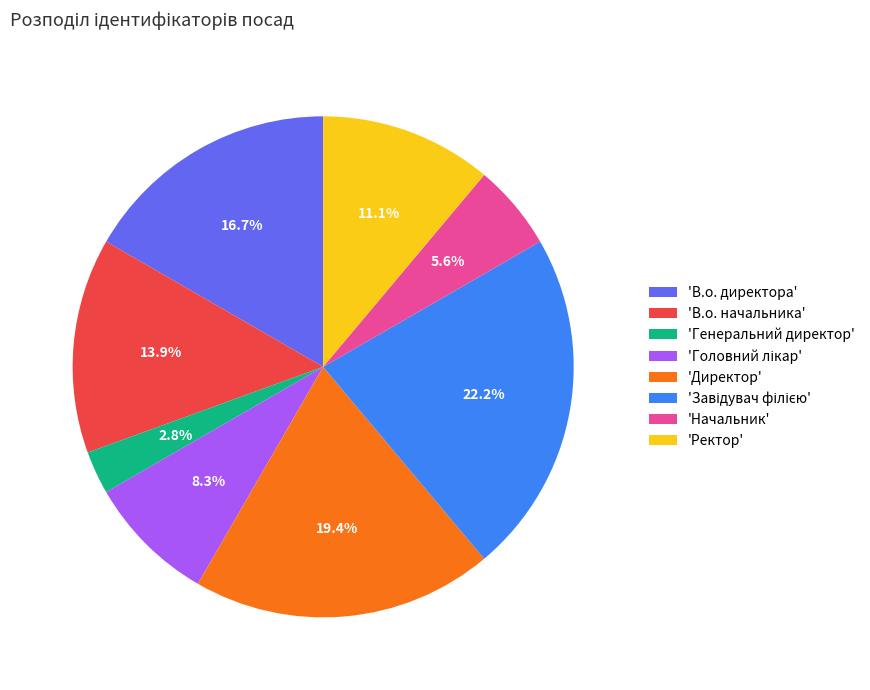

What portion of the pie excludes 'В.о. директора'?

83.3%